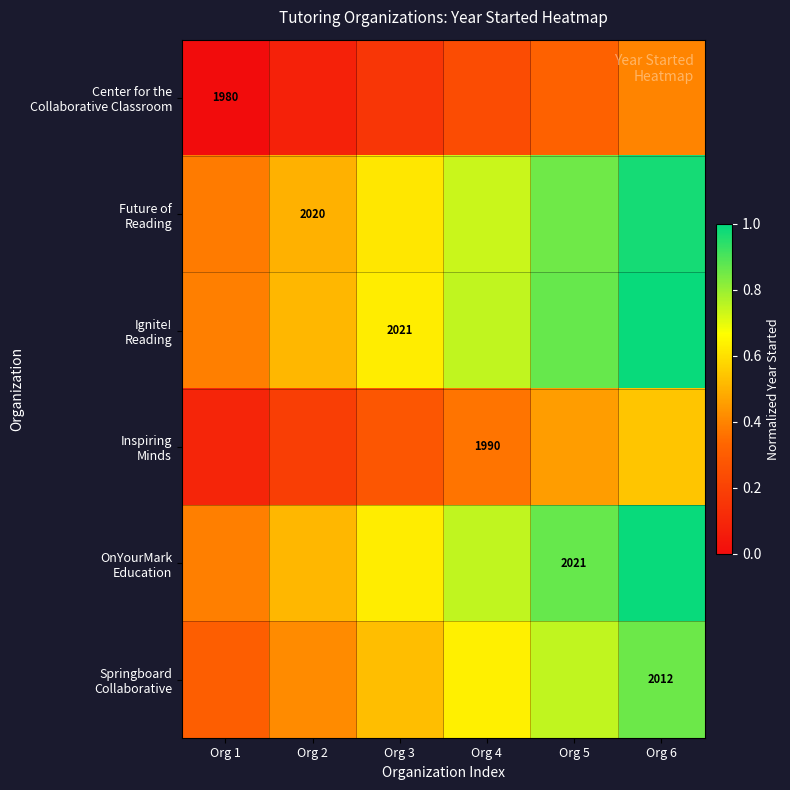

At which category is the sum across all series the highest?

Org 6